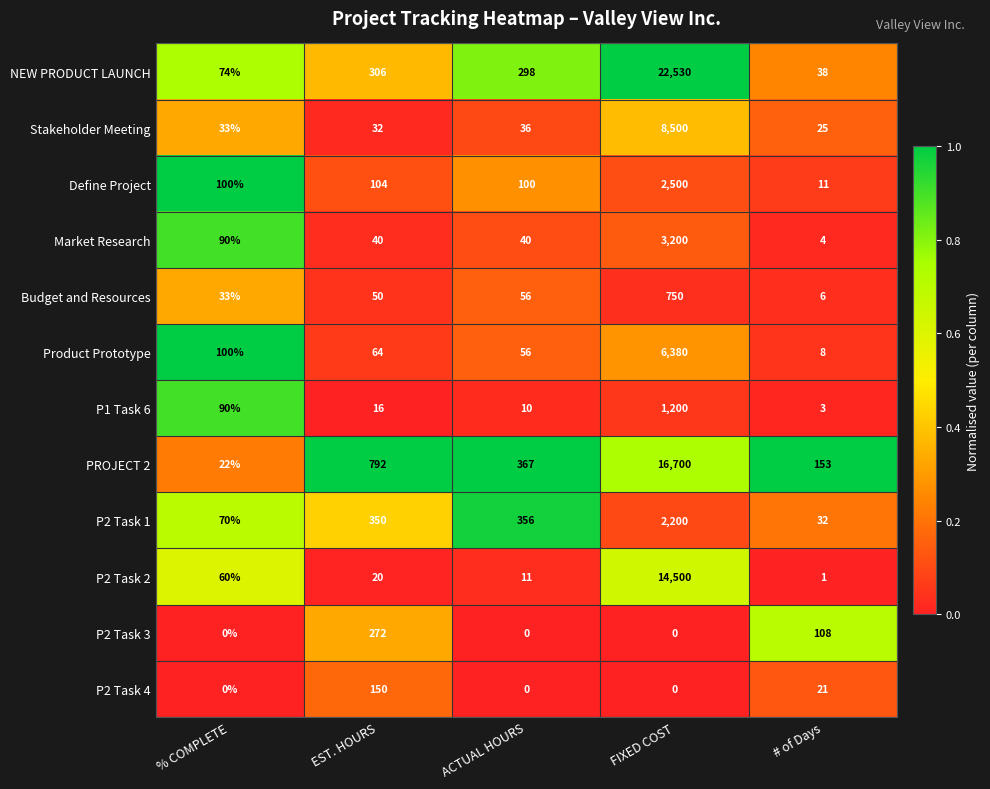

The P2 Task 3 series shows 375 at EST. HOURS. True or false?

False